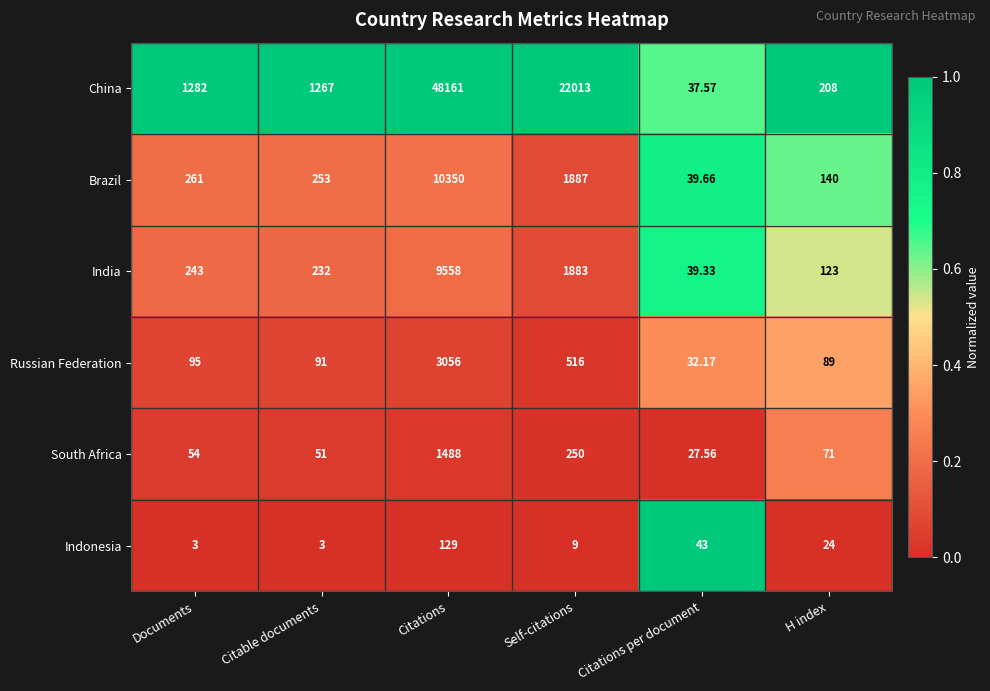

Which category has the highest value in the China series?

Citations